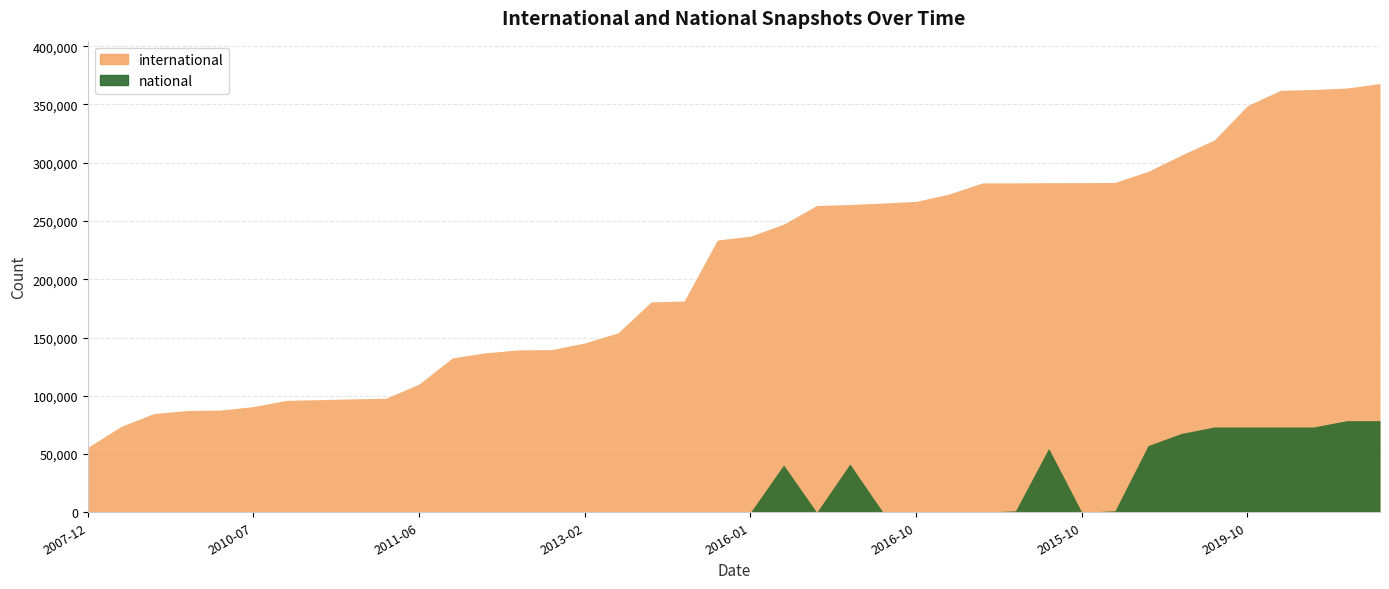

Which series has the widest spread of values?

international